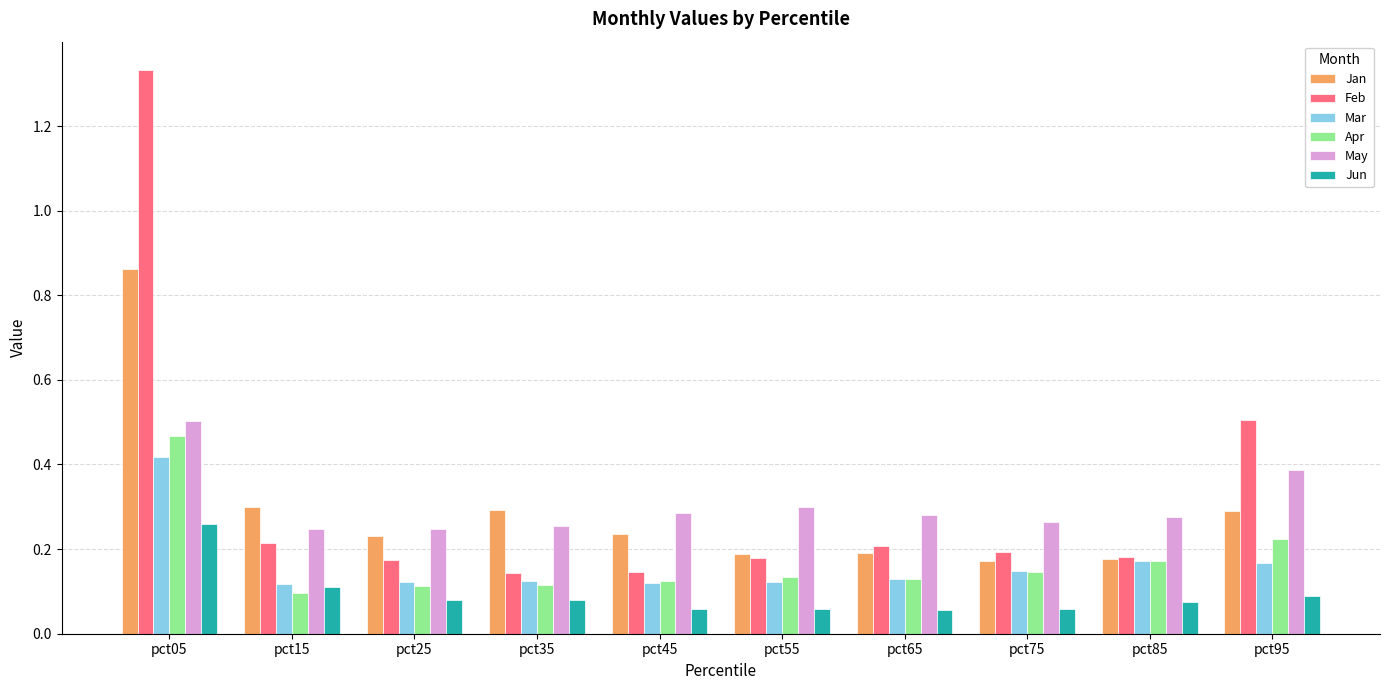

Which category has the highest value across all series?

pct05